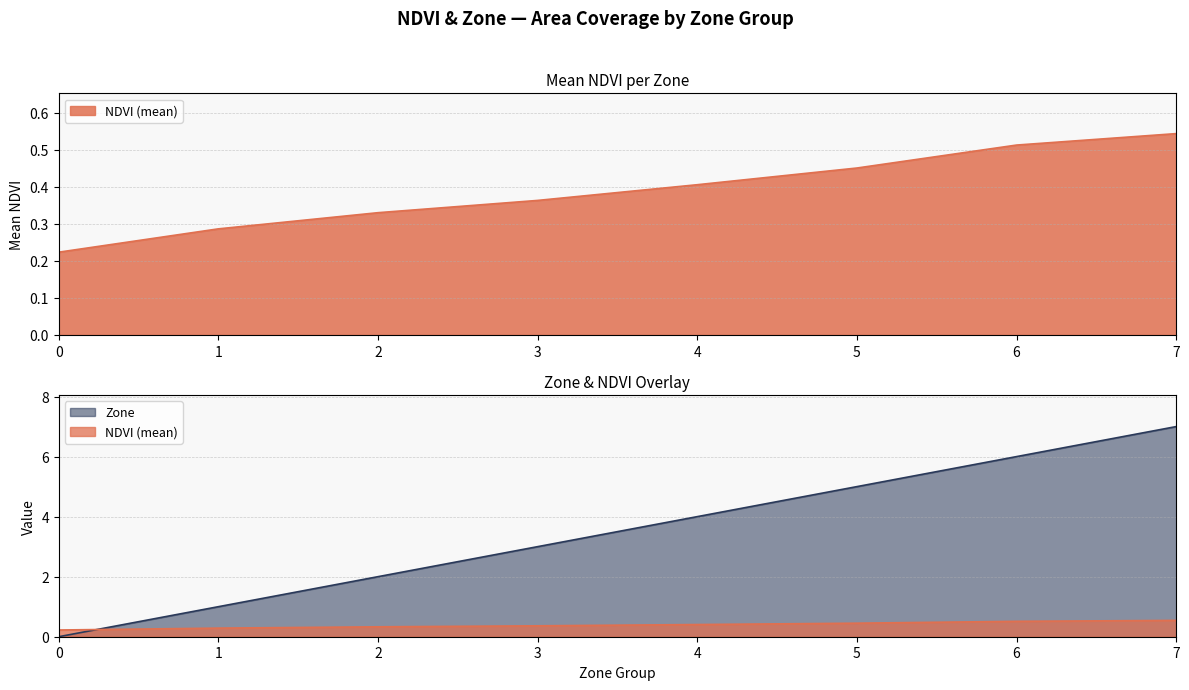

True or false: Zone and NDVI cross at least once.

True